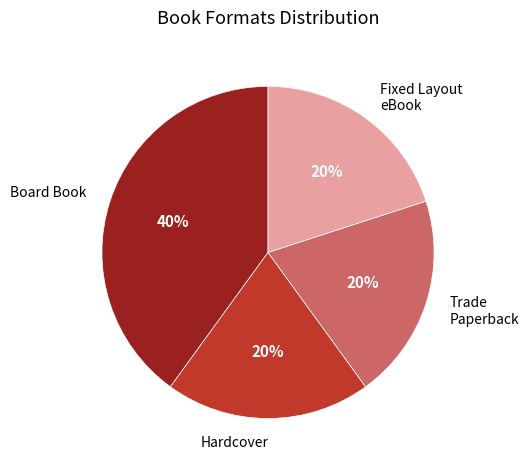

Is it true that Fixed Layout eBook is 14% of the pie?

False